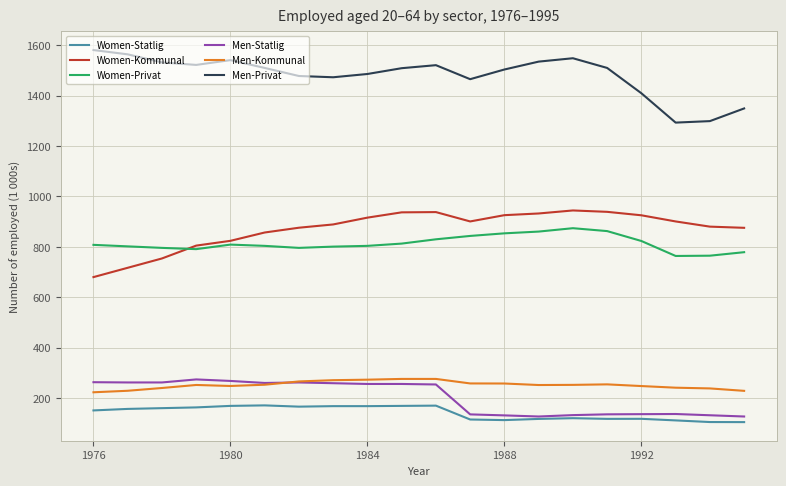

Which series has the largest total across all categories?

Men-Privat